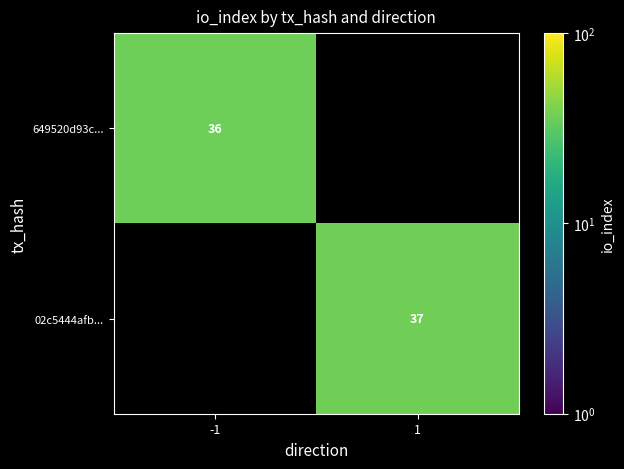

The value of 02c5444afb... at 1 is 37. True or false?

True